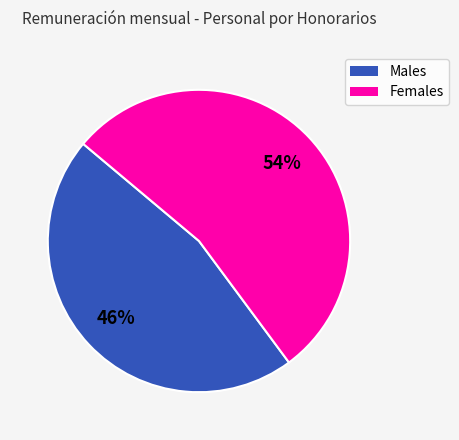

To the nearest percent, what is the average slice percentage?

50%